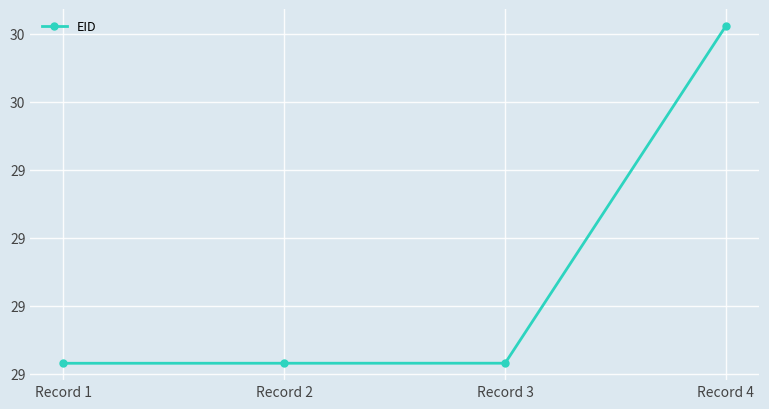

Reading right to left, transcribe all the data shown in this chart.

Record 4=29.8	Record 3=28.8	Record 2=28.8	Record 1=28.8